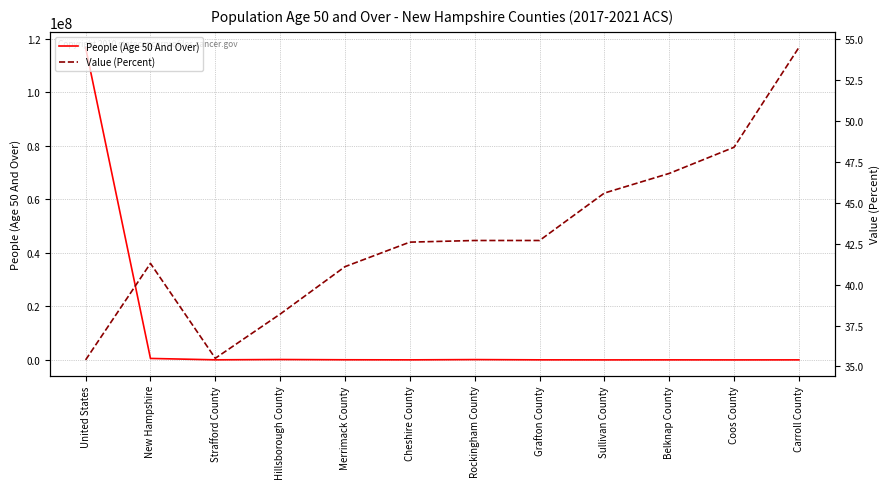

Reading right to left, extract all data points from this chart.

People (Age 50 And Over): Carroll County=27219.0	Coos County=15190.0	Belknap County=29692.0	Sullivan County=19666.0	Grafton County=38897.0	Rockingham County=133409.0	Cheshire County=32560.0	Merrimack County=62874.0	Hillsborough County=160816.0	Strafford County=46369.0	New Hampshire=566692.0	United States=116767305.0
Value (Percent): Carroll County=54.5	Coos County=48.4	Belknap County=46.8	Sullivan County=45.6	Grafton County=42.7	Rockingham County=42.7	Cheshire County=42.6	Merrimack County=41.1	Hillsborough County=38.2	Strafford County=35.5	New Hampshire=41.3	United States=35.4